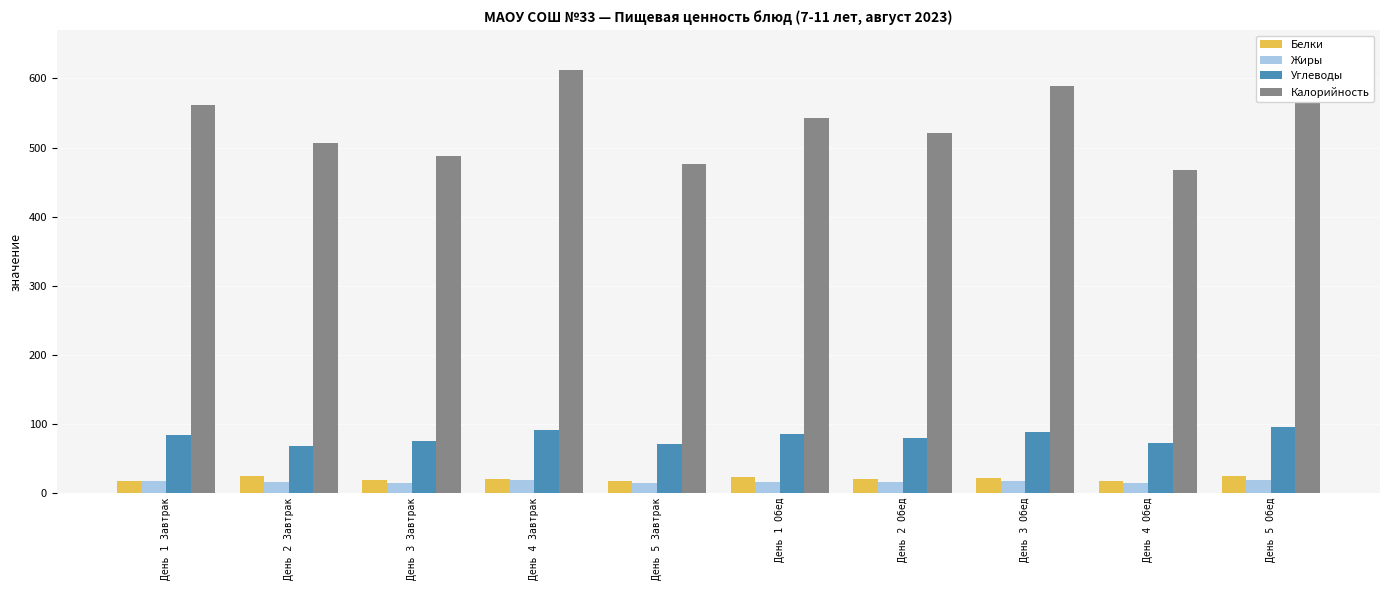

What is the label of the 5th bar from the left?

День 5 Завтрак